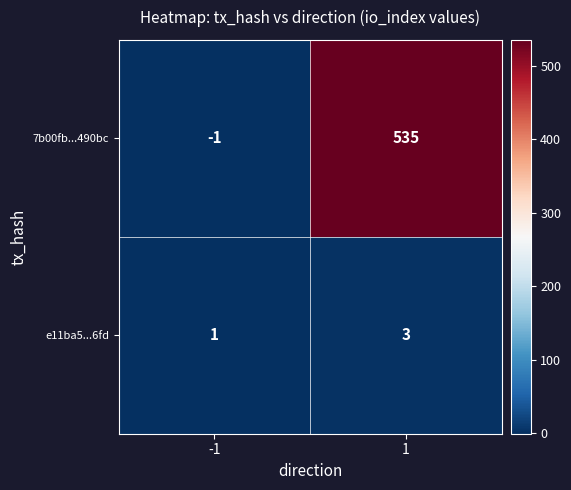

Reading left to right, transcribe all the data shown in this chart.

7b00fb...490bc: -1	535
e11ba5...6fd: 1	3